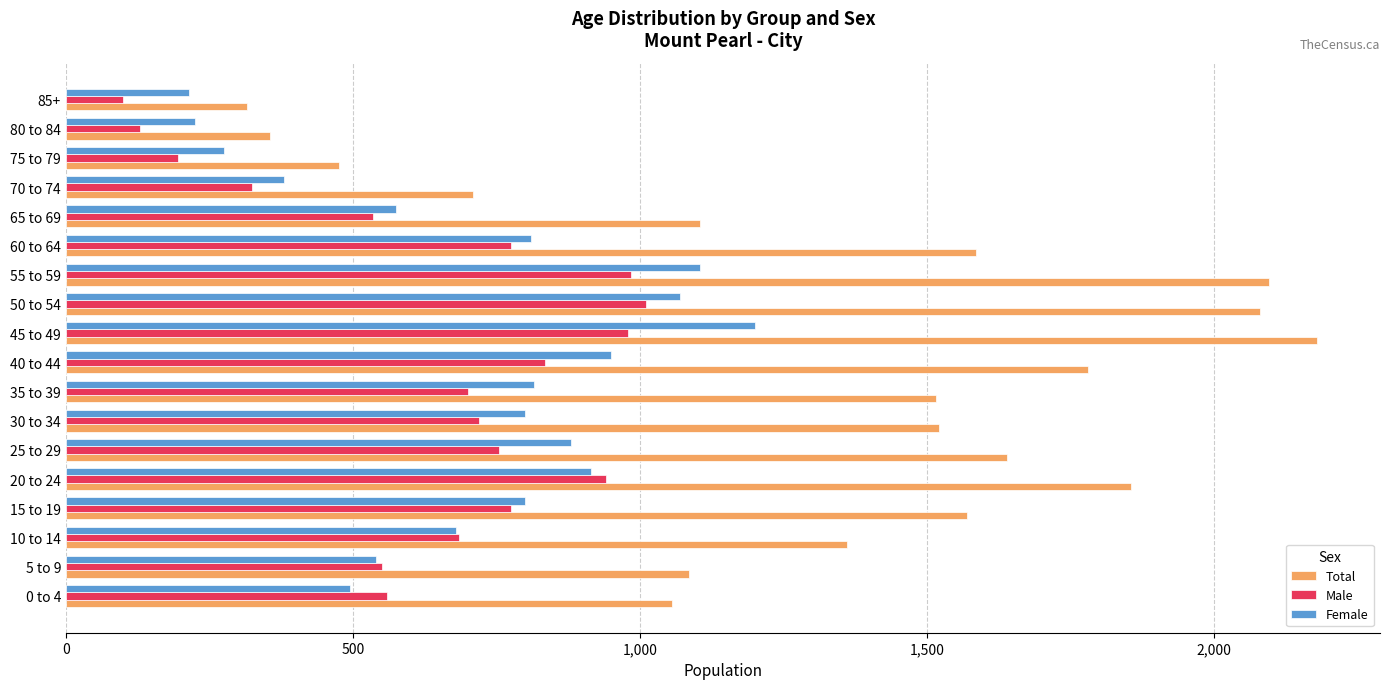

What is the maximum value for Total?

2180